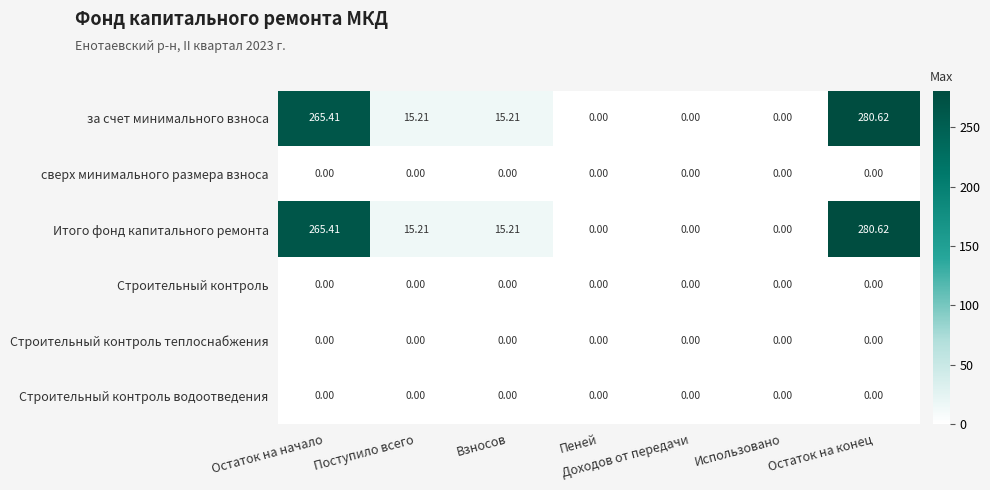

At which category does the chart reach its peak across all series?

Остаток на конец